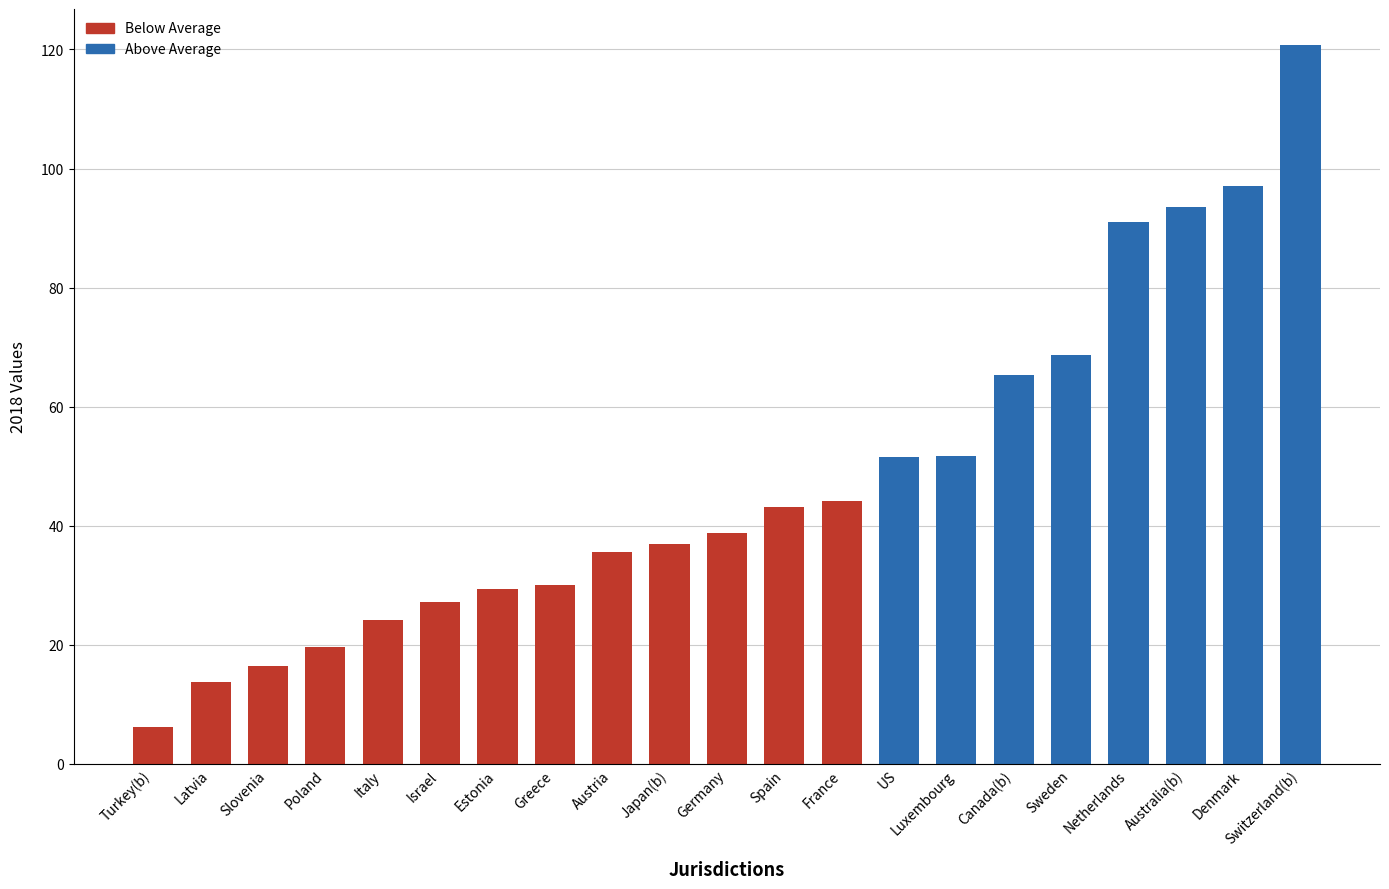

What is the label of the 17th bar from the right?

Italy